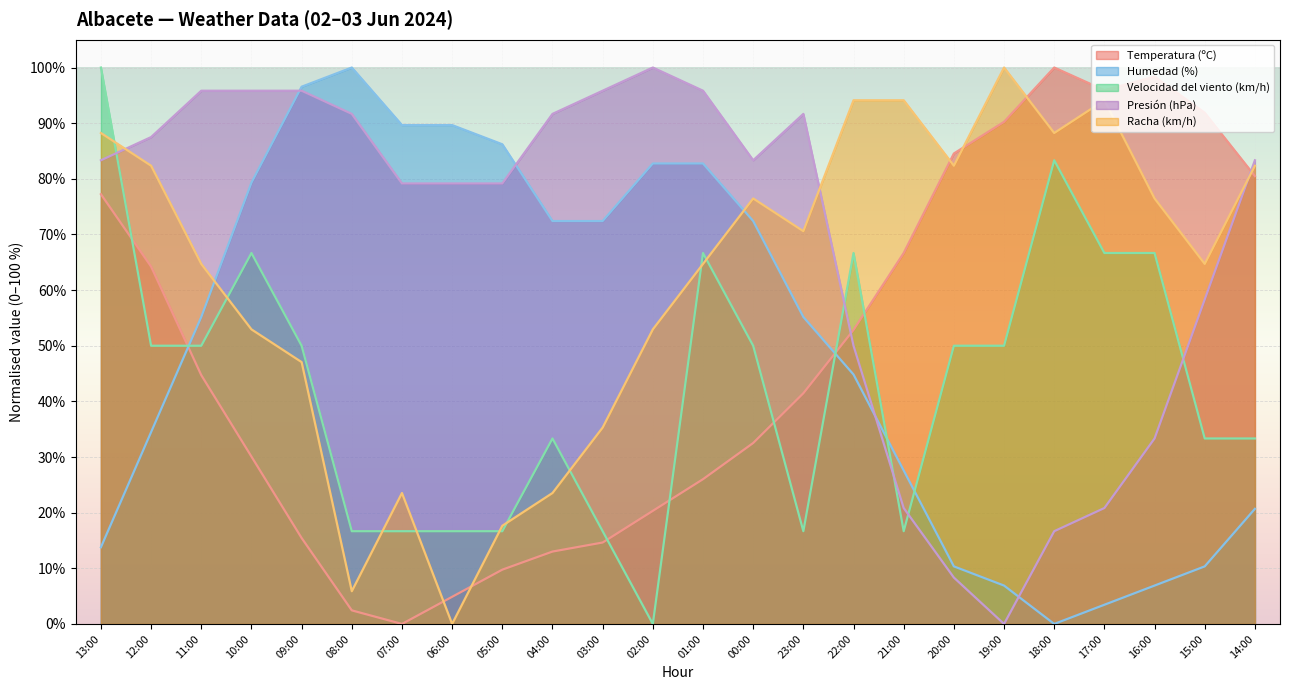

Rank the categories by Velocidad del viento (km/h) value from highest to lowest.

13:00, 18:00, 10:00, 01:00, 22:00, 17:00, 16:00, 12:00, 11:00, 09:00, 00:00, 20:00, 19:00, 04:00, 15:00, 14:00, 08:00, 07:00, 06:00, 05:00, 03:00, 23:00, 21:00, 02:00